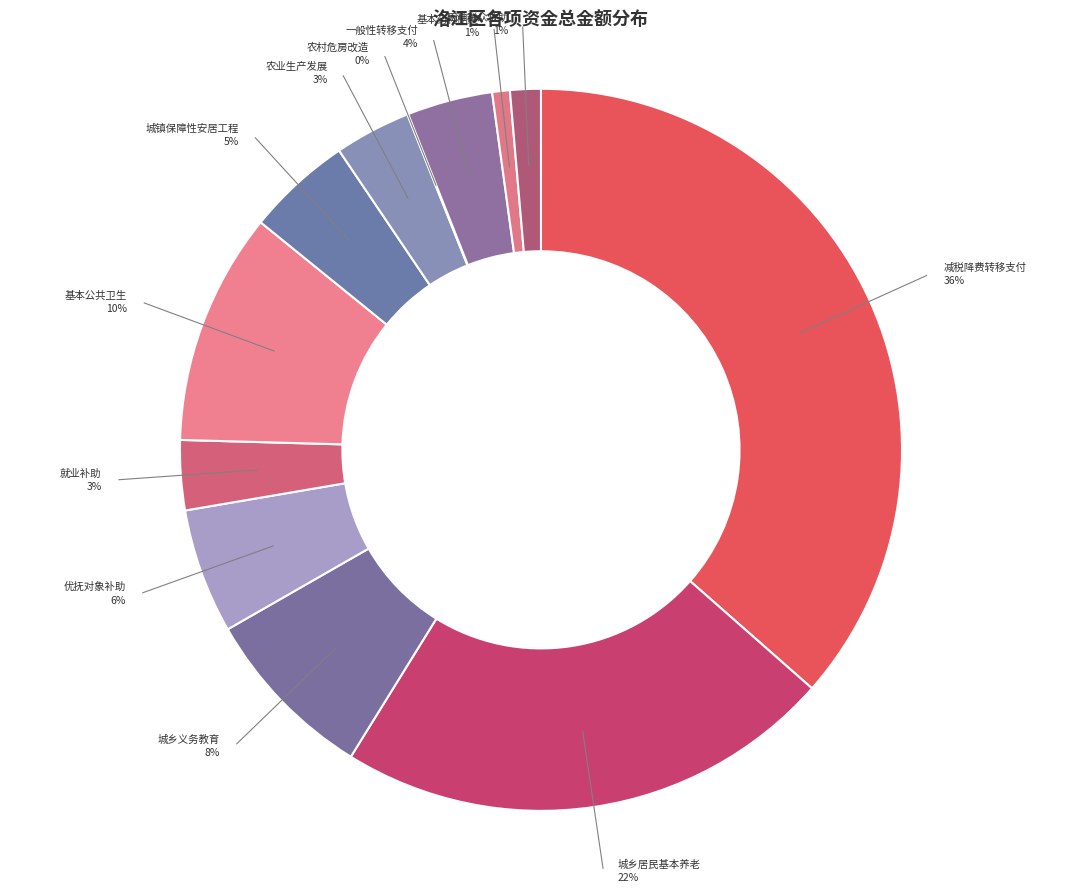

To the nearest percent, what is the combined percentage of 优抚对象补助经费 and 就业补助资金?

9%